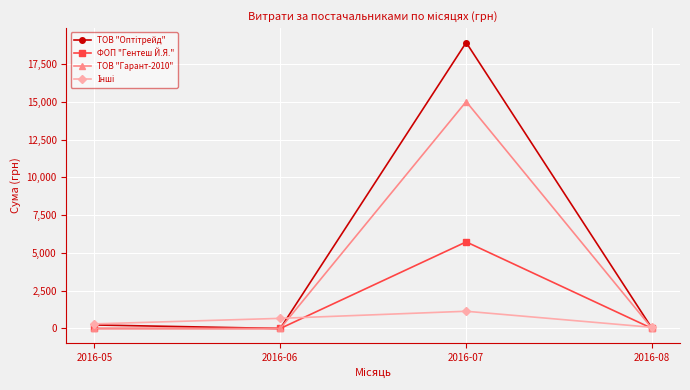

What is the difference between the highest and lowest values at 2016-06?

670.0